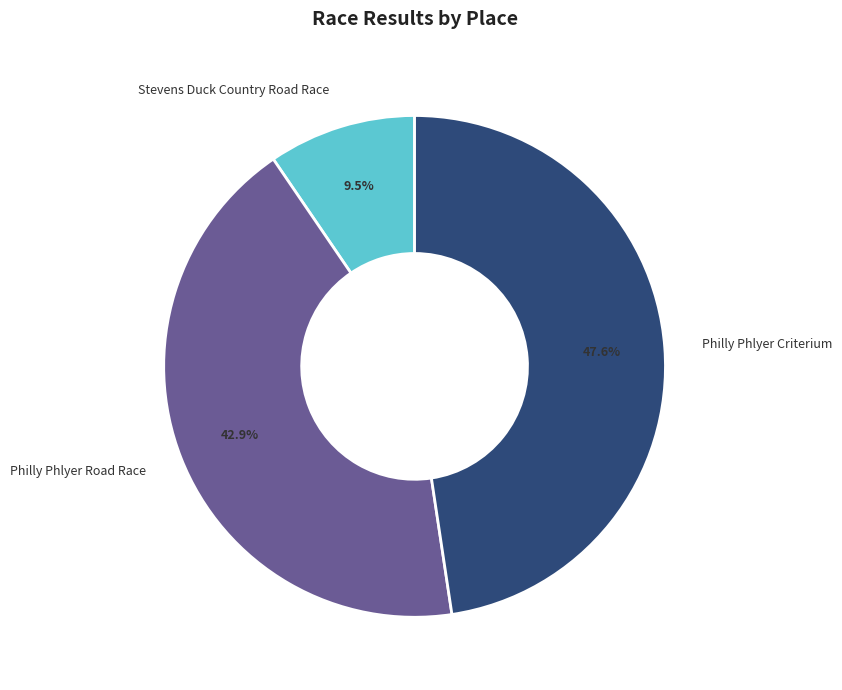

How many slices are in this pie chart?

3